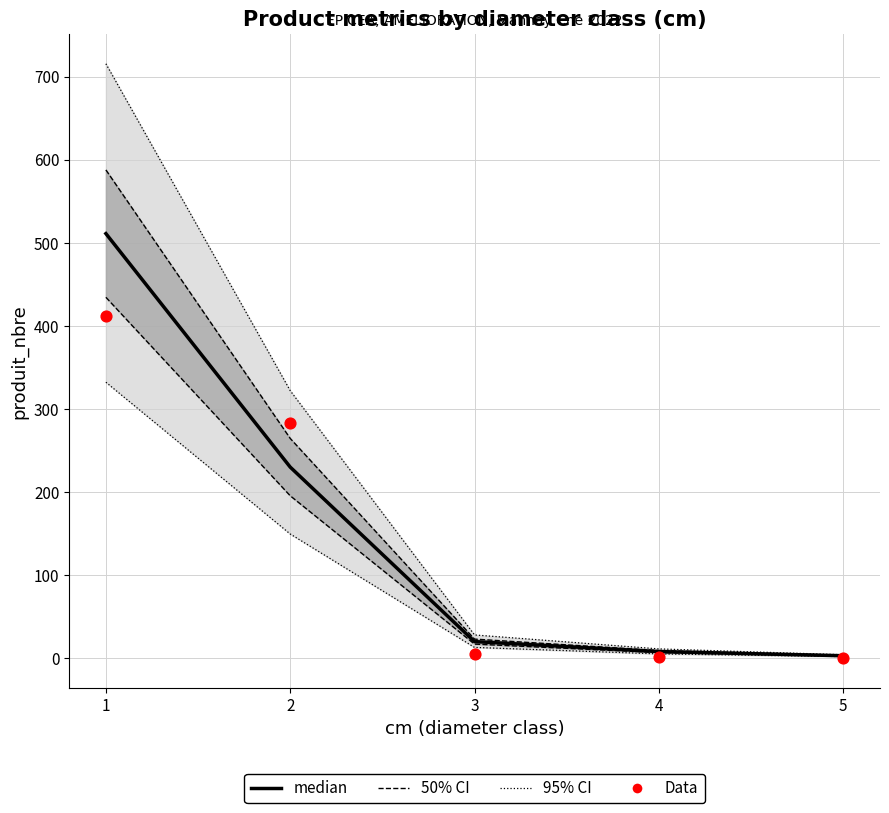

At which category is the sum across all series the highest?

1